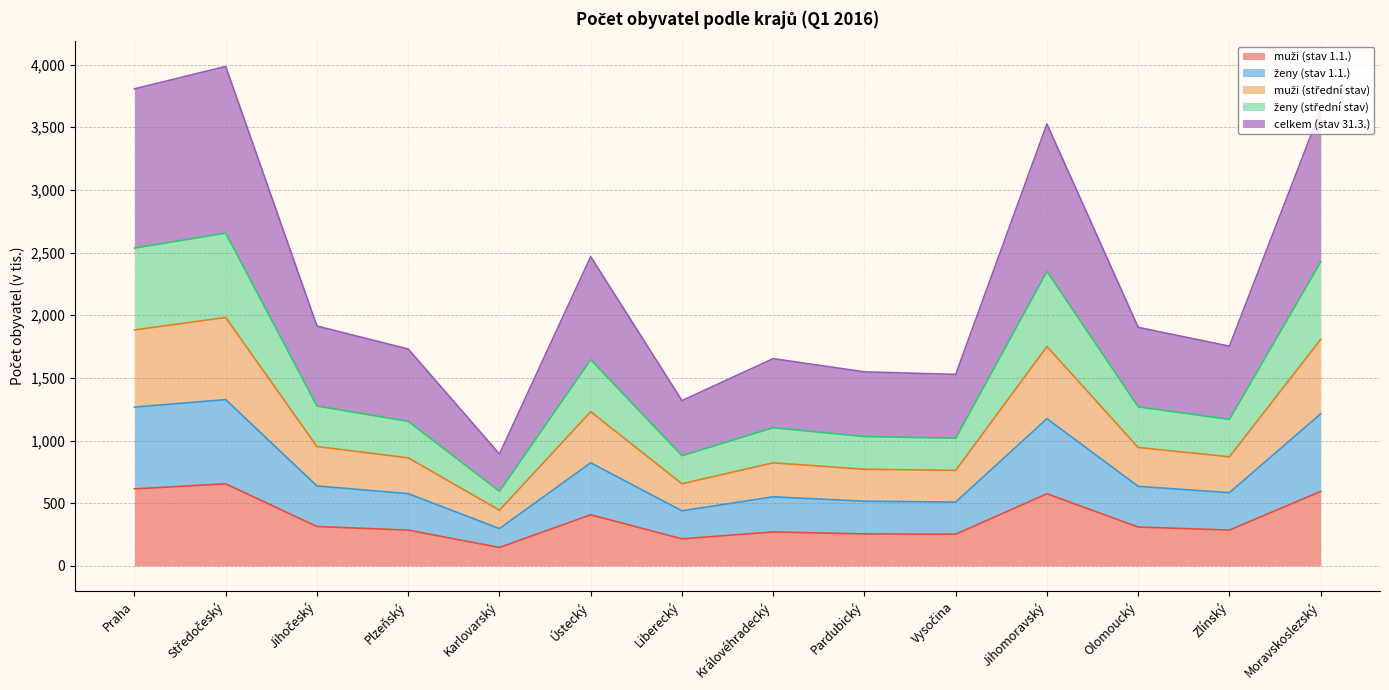

What is the spread (max minus min) of values at Liberecký?

1103.2